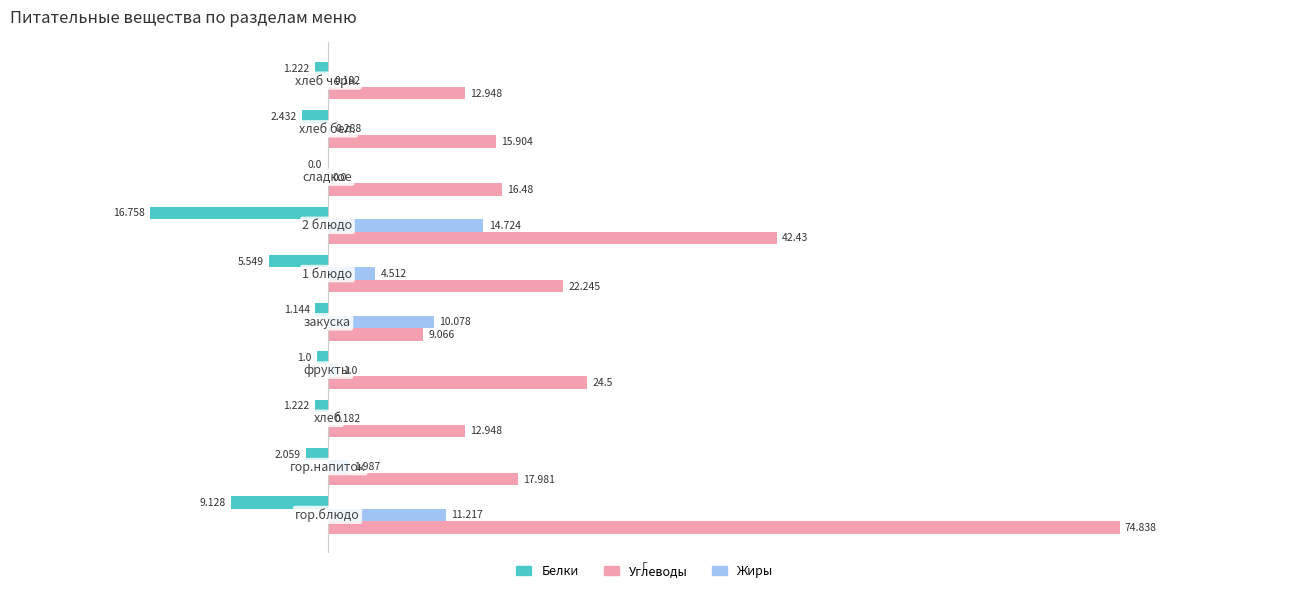

Which series has the largest total across all categories?

Углеводы